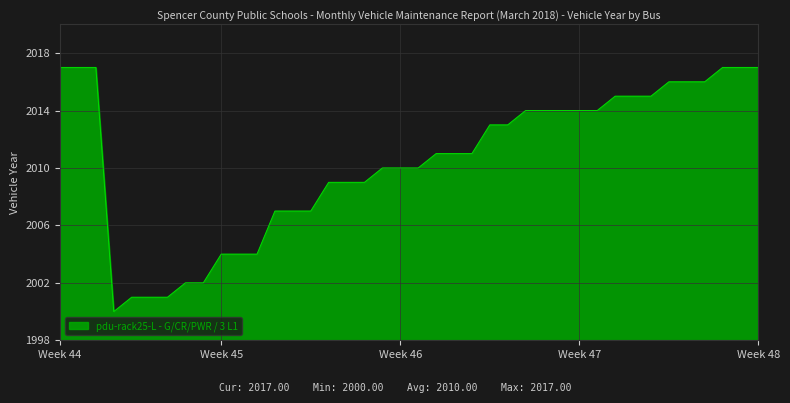

What is the difference between the maximum and second lowest values?

16